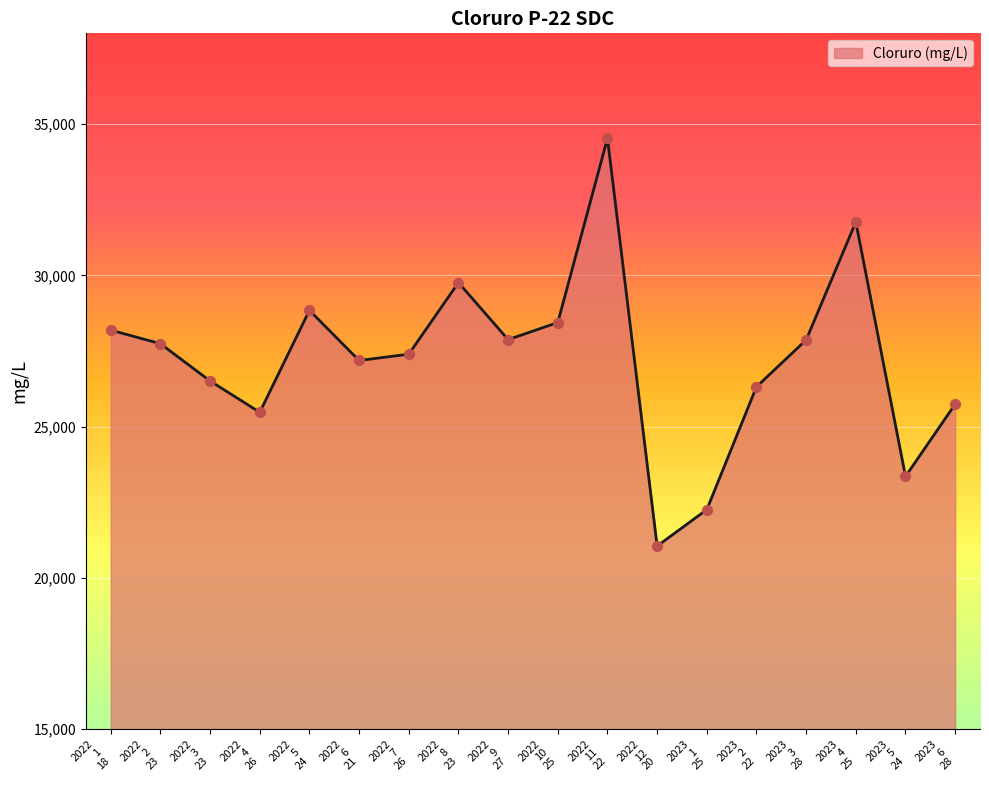

What is the difference between the maximum and minimum values?

13476.9